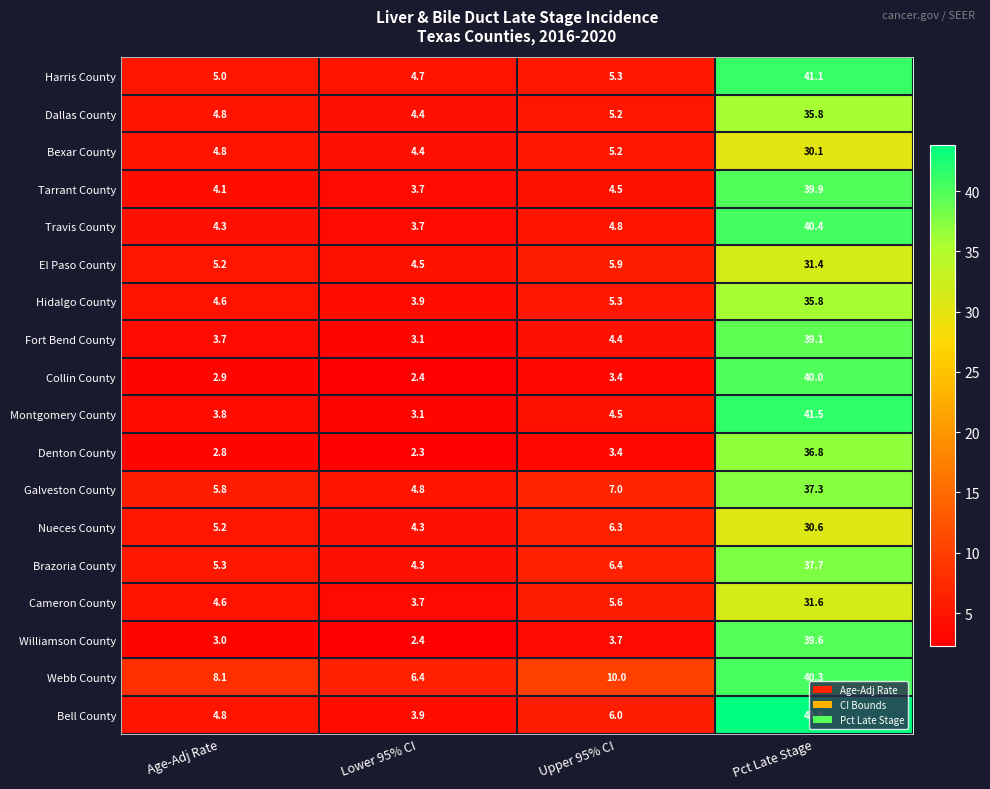

How many data points in Montgomery County are above 4?

2